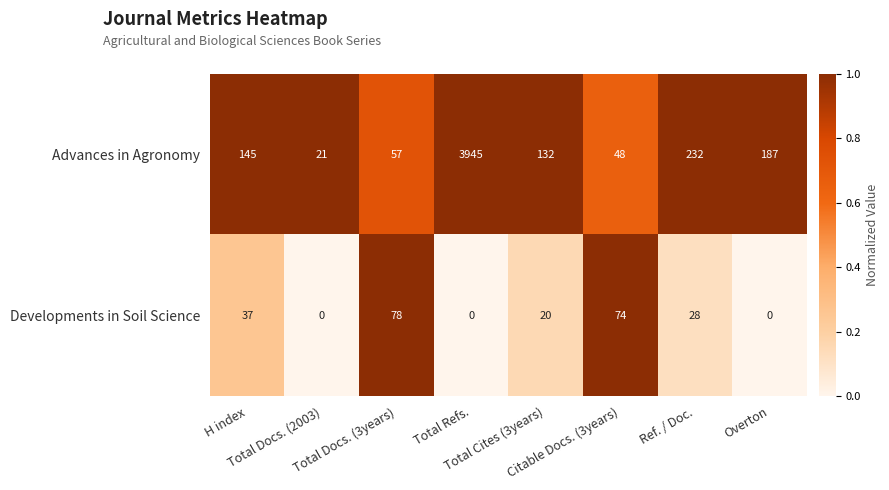

At how many categories does at least one series exceed 20?

8